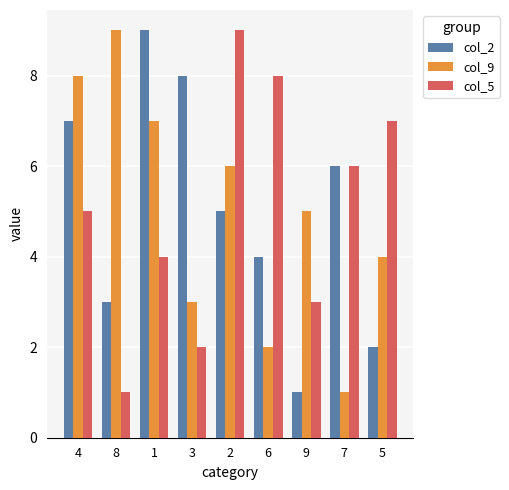

Reading left to right, list all the values displayed in this chart.

col_2: 4=7	8=3	1=9	3=8	2=5	6=4	9=1	7=6	5=2
col_9: 4=8	8=9	1=7	3=3	2=6	6=2	9=5	7=1	5=4
col_5: 4=5	8=1	1=4	3=2	2=9	6=8	9=3	7=6	5=7